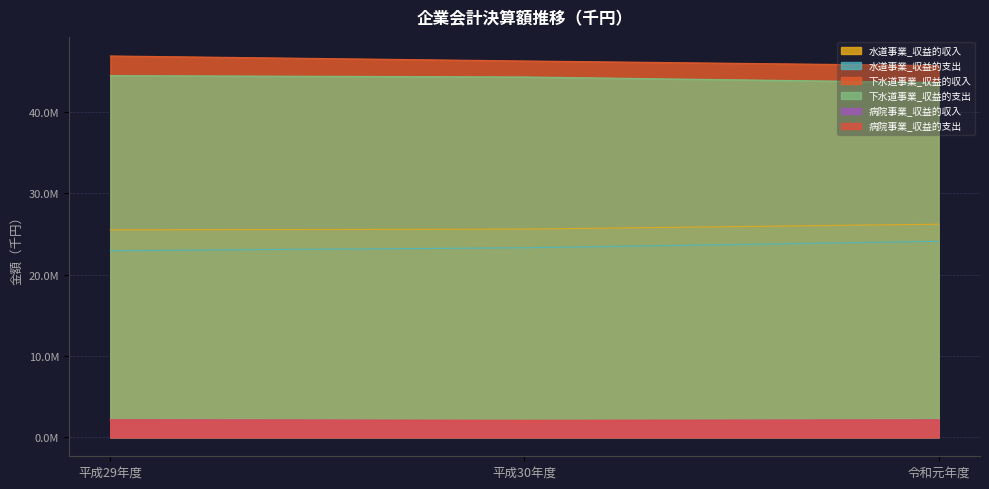

Rank the series at 平成30年度 from highest to lowest value.

下水道事業_収益的収入, 下水道事業_収益的支出, 水道事業_収益的収入, 水道事業_収益的支出, 病院事業_収益的支出, 病院事業_収益的収入